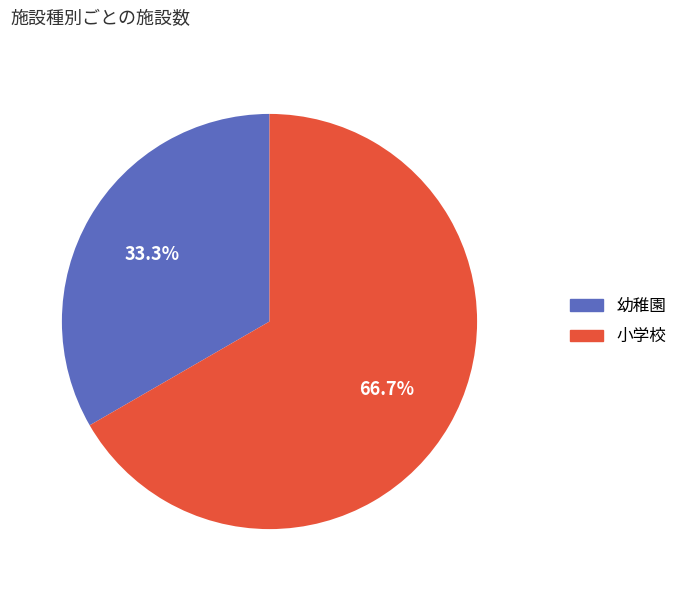

How many slices are in this pie chart?

2